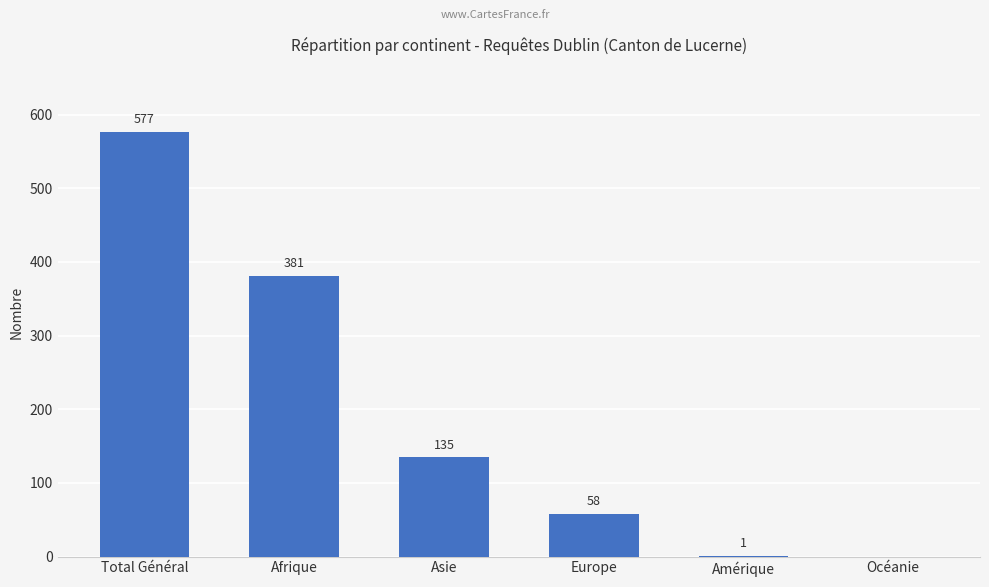

What is the average value?

192